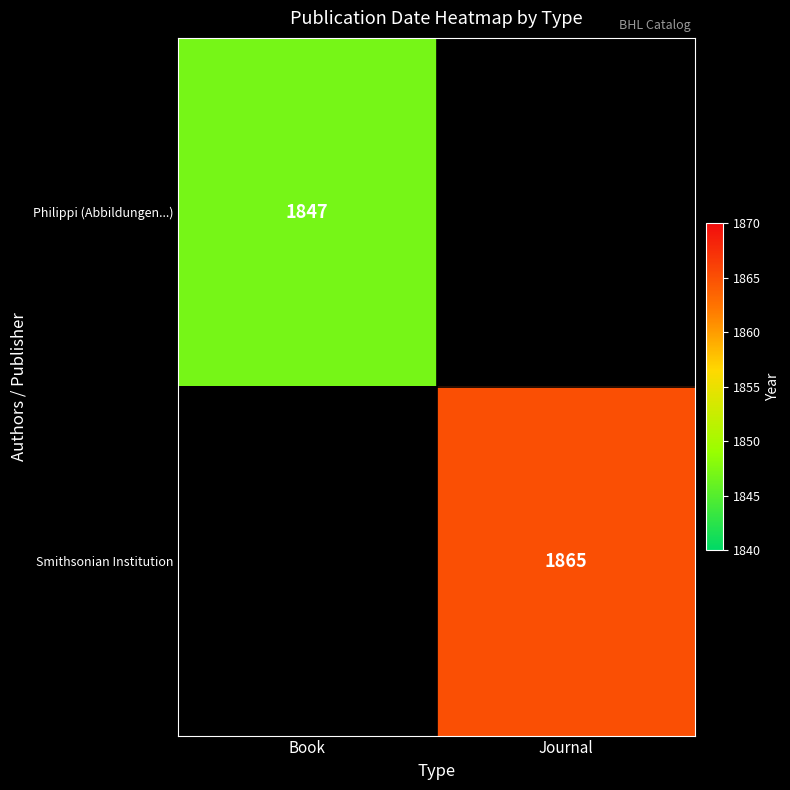

At how many categories does at least one series exceed 1854?

1